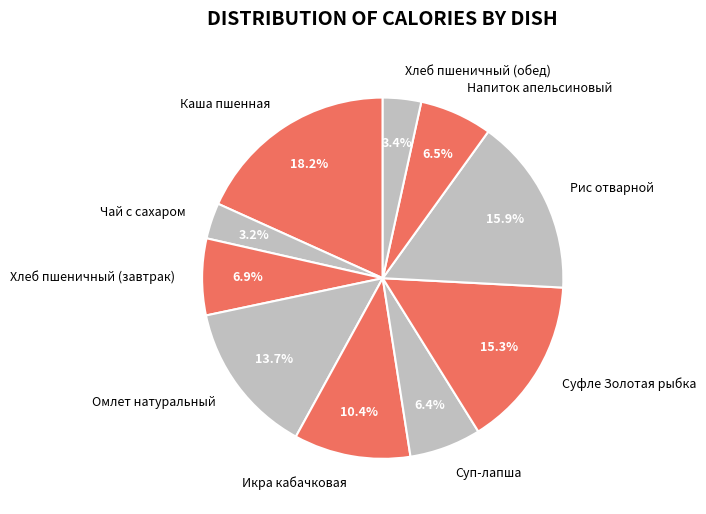

What is the largest slice in the pie chart?

Каша пшенная